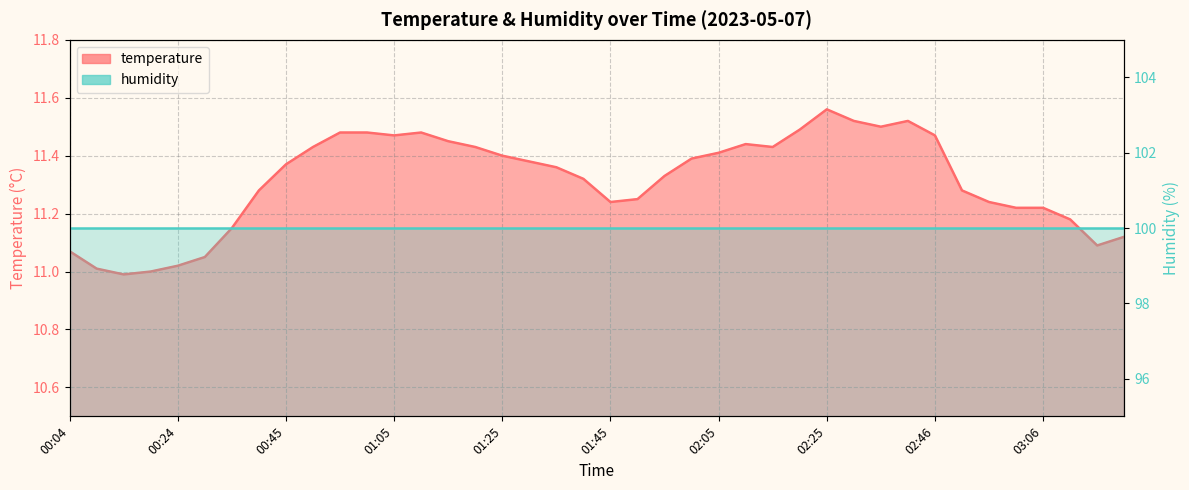

Which label corresponds to the smallest value in the chart?

00:14